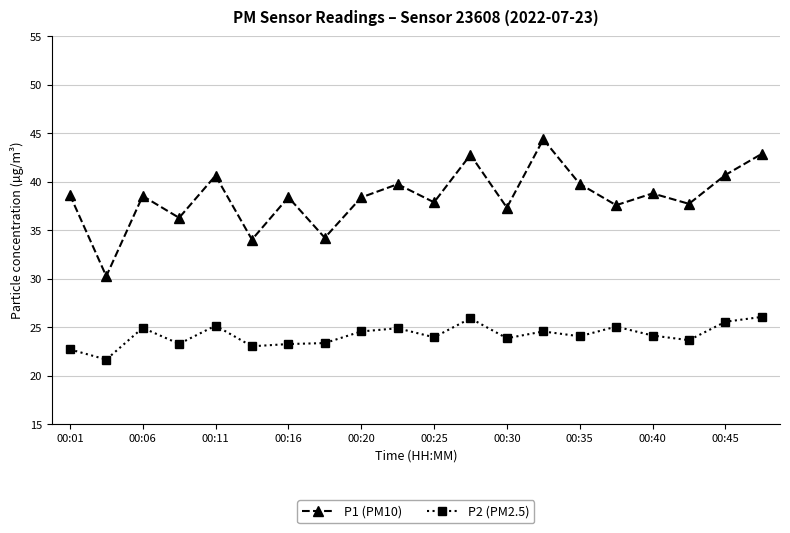

Which series has the largest range (max minus min)?

P1 (PM10)